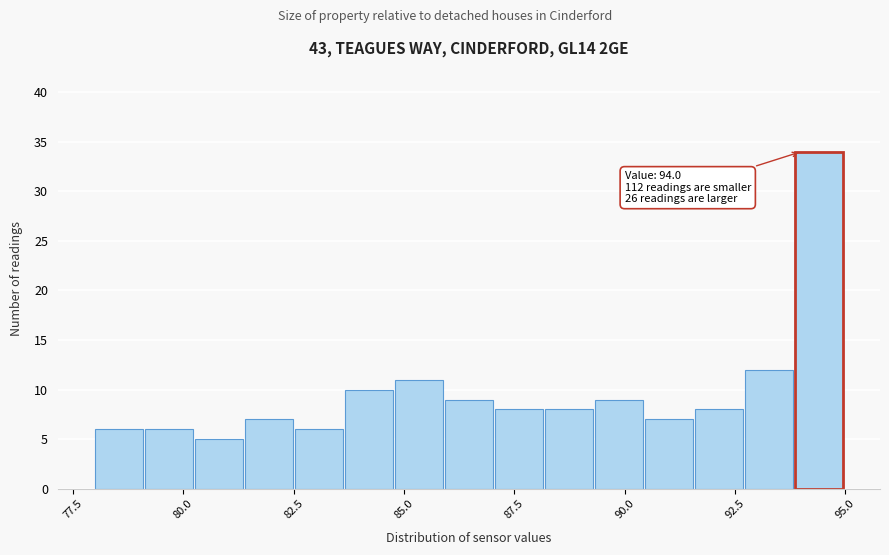

Read against the x-axis, roughly where is the centre of the tallest bar?

94.5